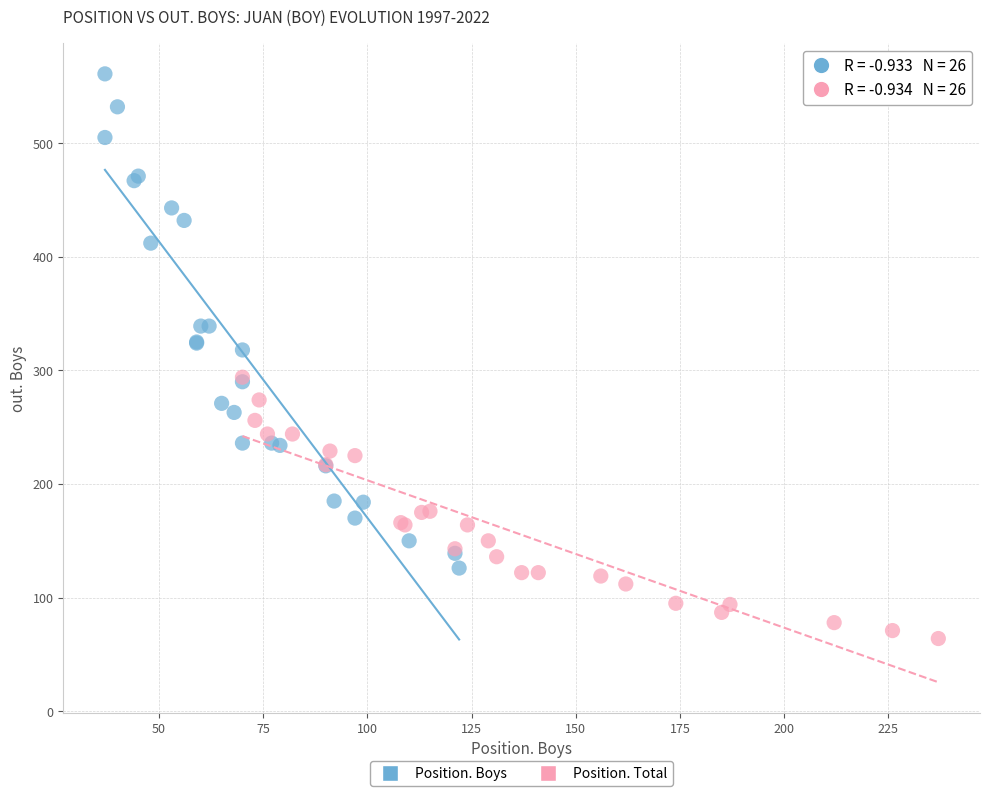

Which series has the largest Y range (max minus min)?

Position. Boys